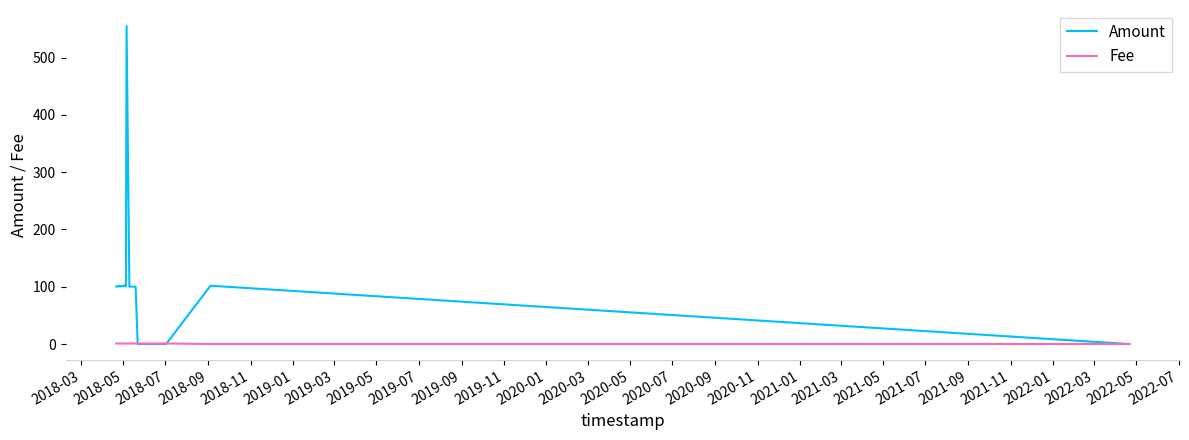

Which series has the widest spread of values?

Amount